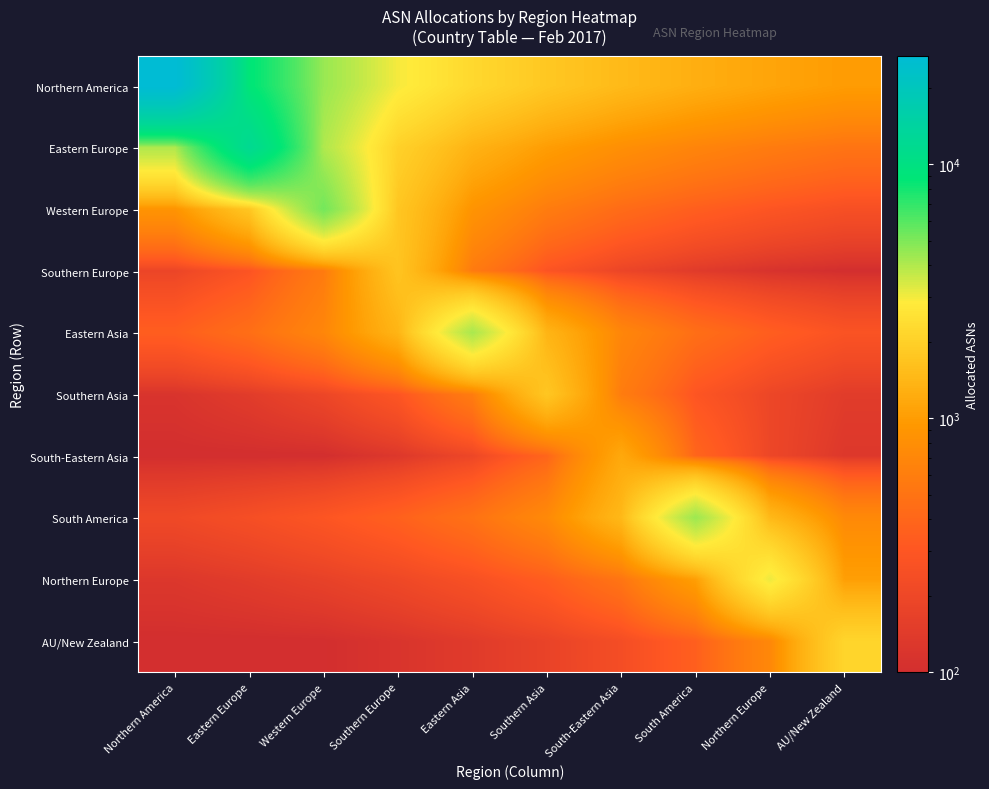

Which series has the largest total across all categories?

Northern America